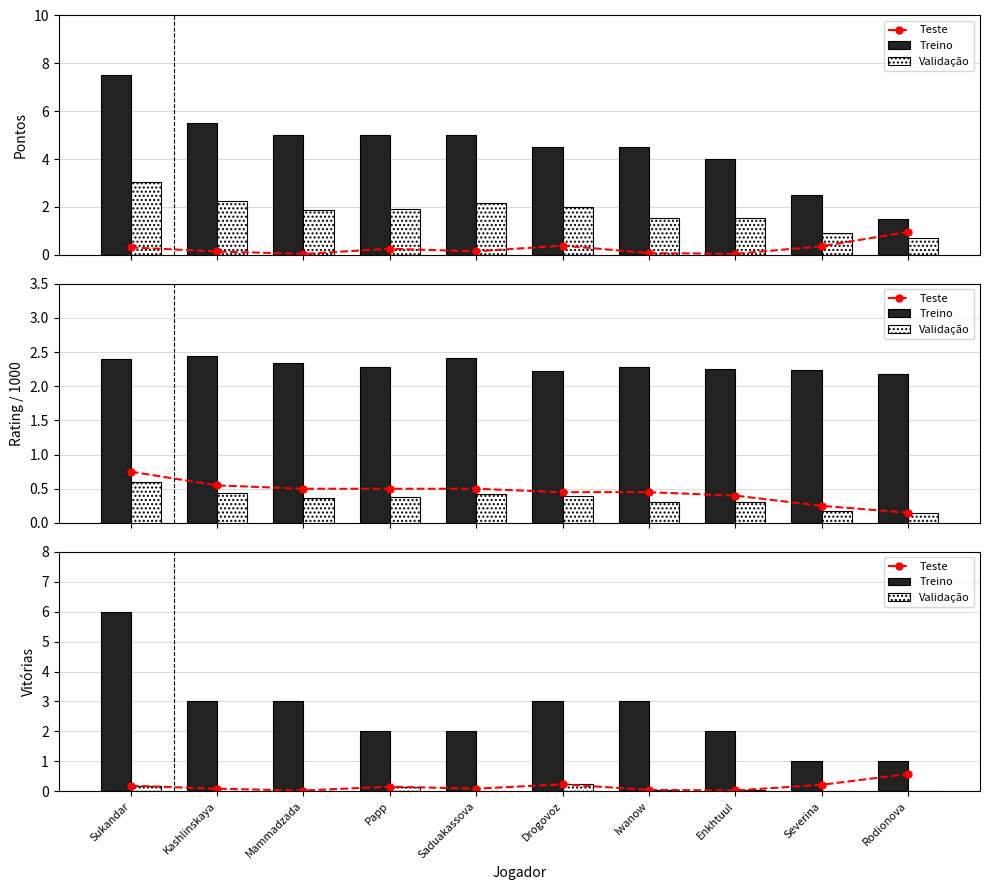

Which series has the largest total across all categories?

Treino